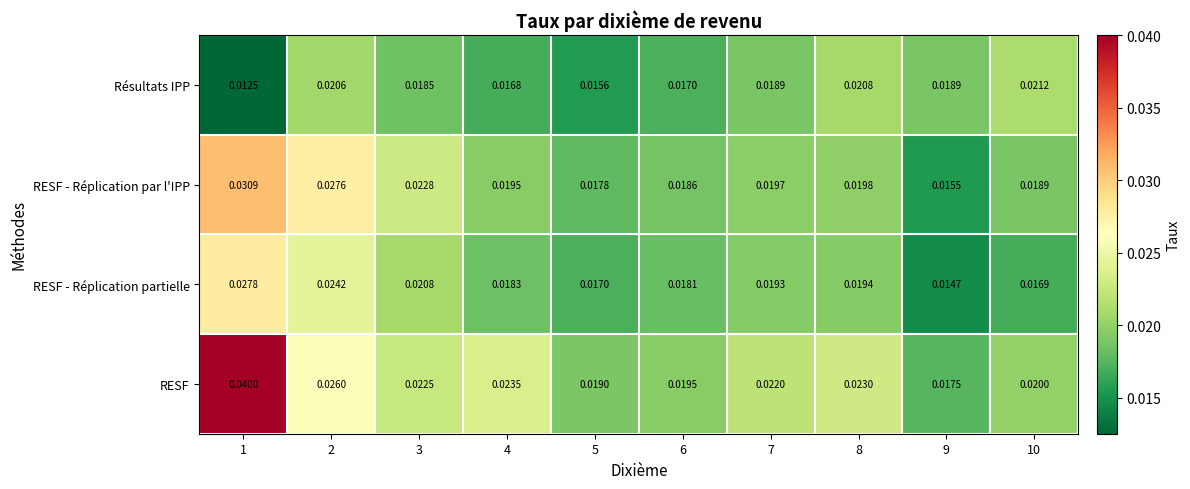

At 7, list the series in order from smallest to largest.

Résultats IPP, RESF - Réplication partielle, RESF - Réplication par l'IPP, RESF